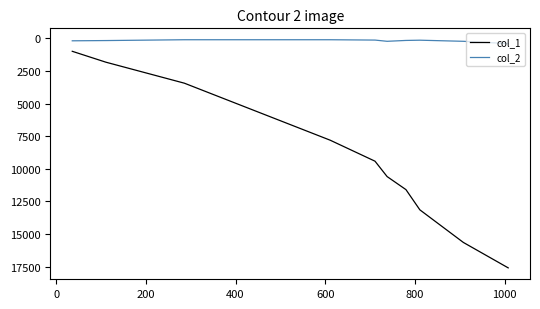

True or false: col_2 and col_1 cross at least once.

False